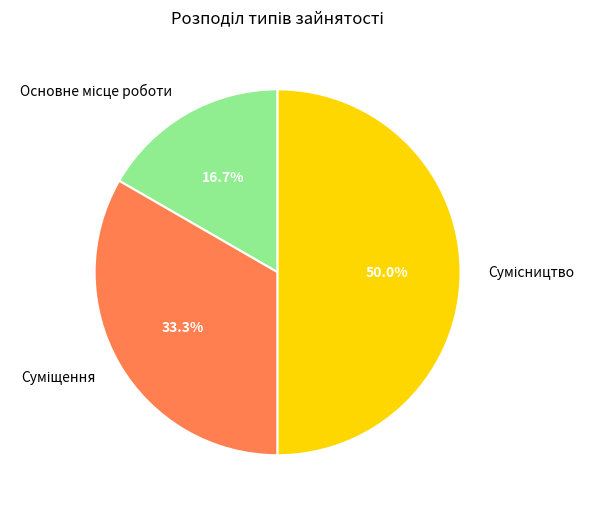

To the nearest percent, what is the average slice percentage?

33%